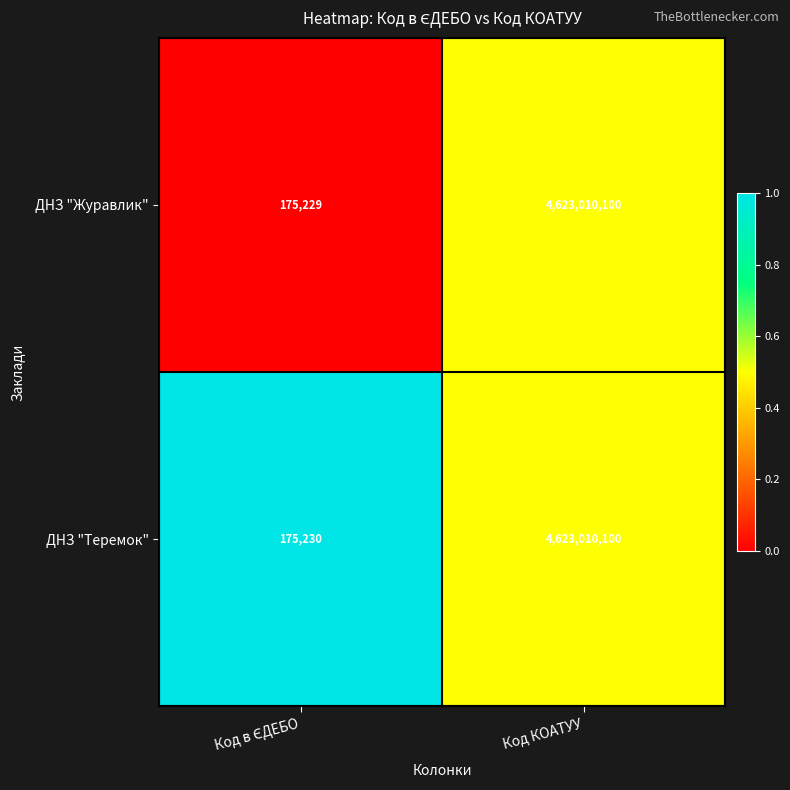

How many categories are shown in the chart?

2